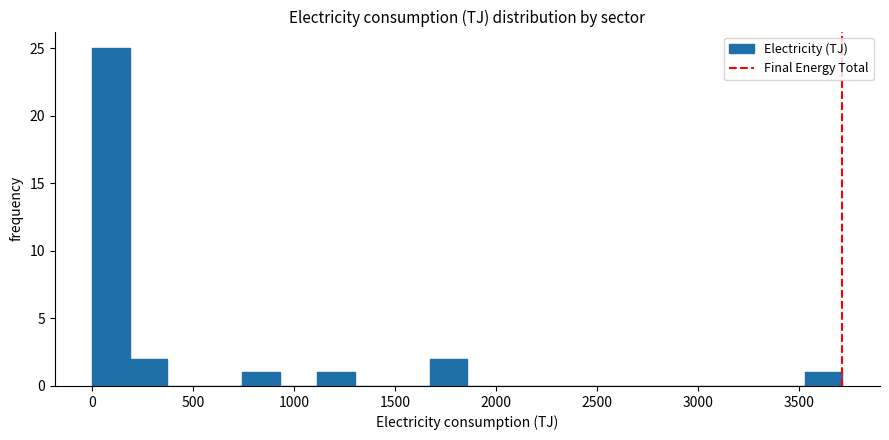

Read against the x-axis, roughly where is the centre of the tallest bar?

100